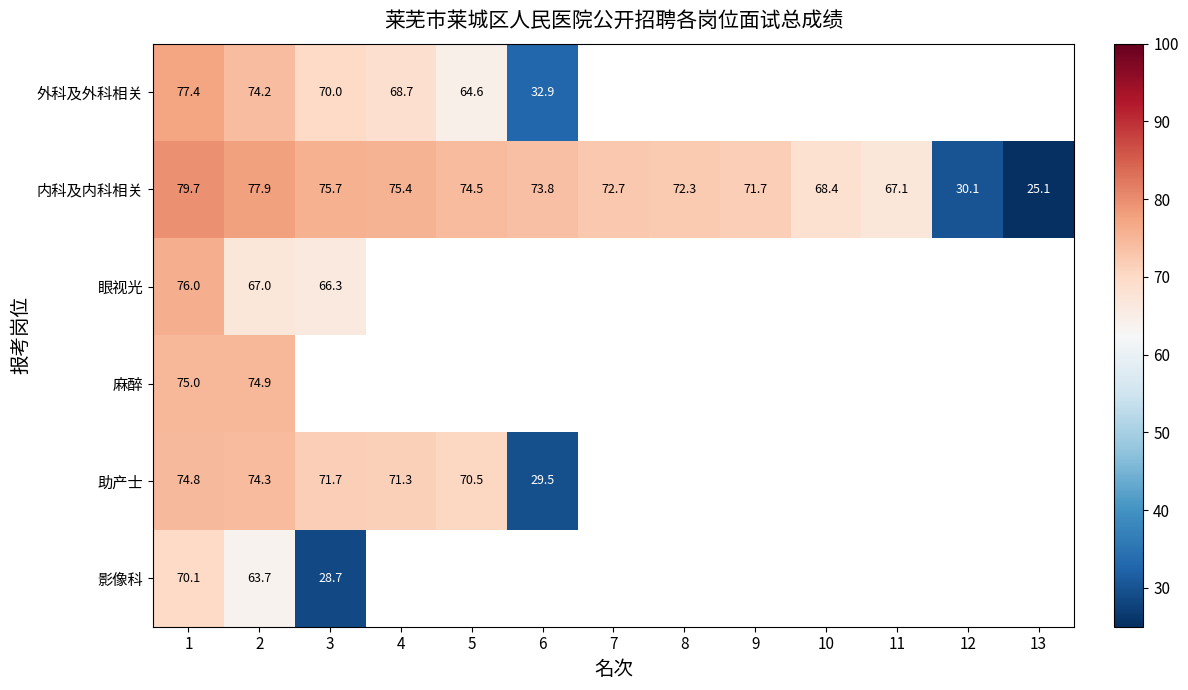

What is the smallest value displayed?

25.1